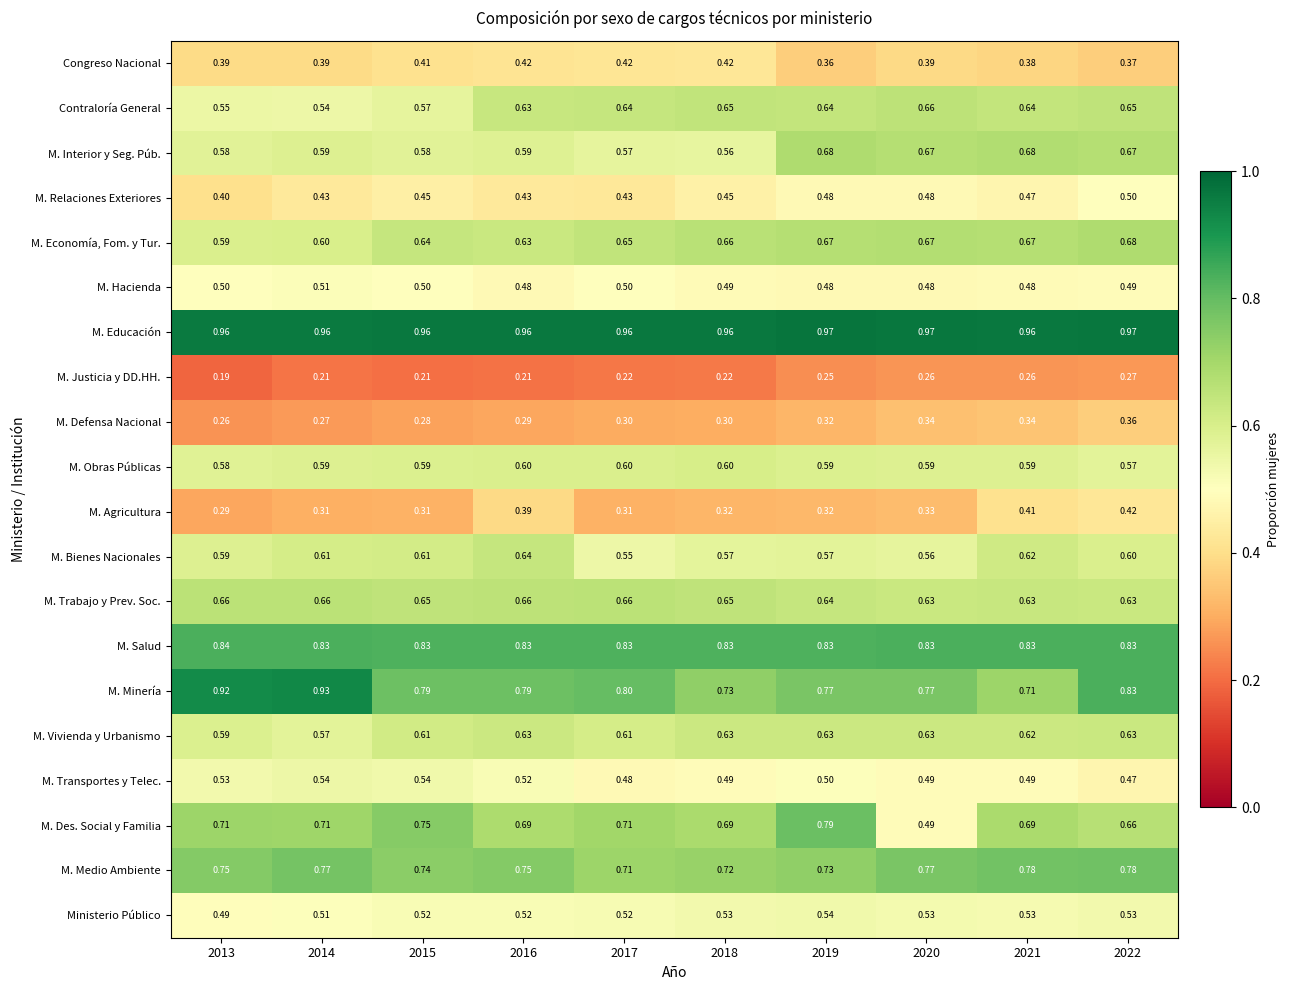

Which series has the largest total across all categories?

M. Educación